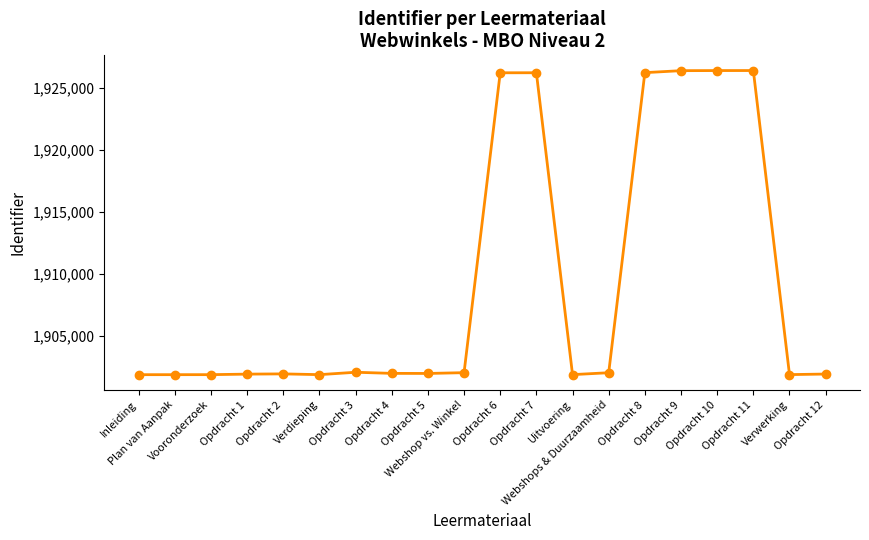

The value at Verdieping is 539882. True or false?

False